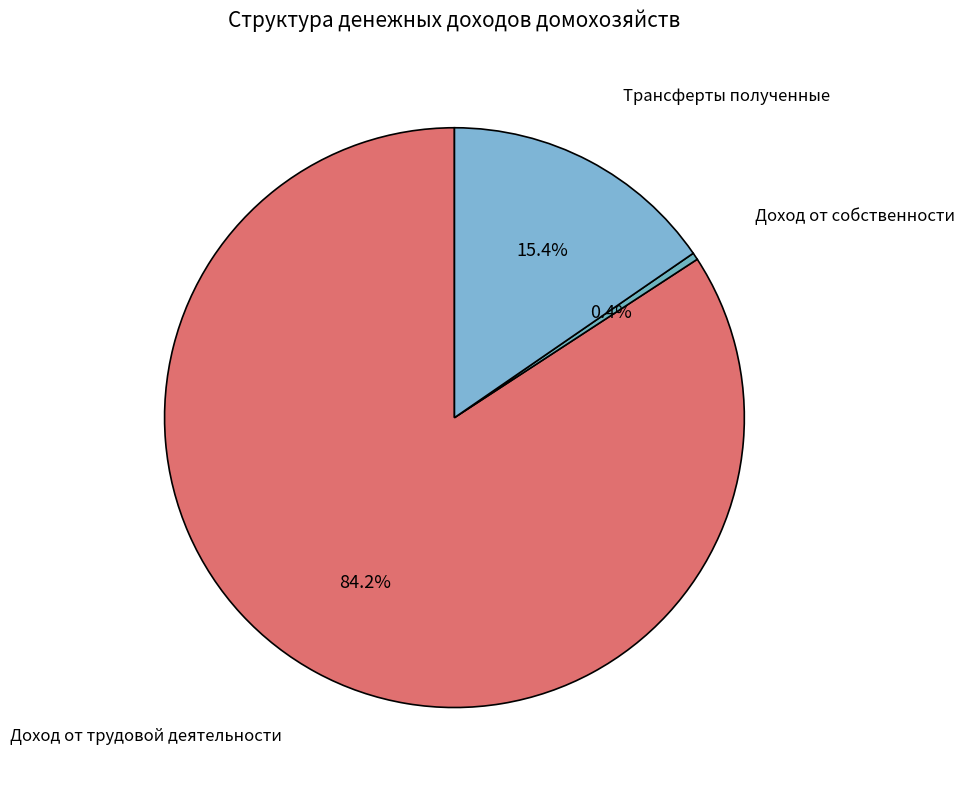

To the nearest percent, what is the difference between the largest and smallest slice percentages?

84%